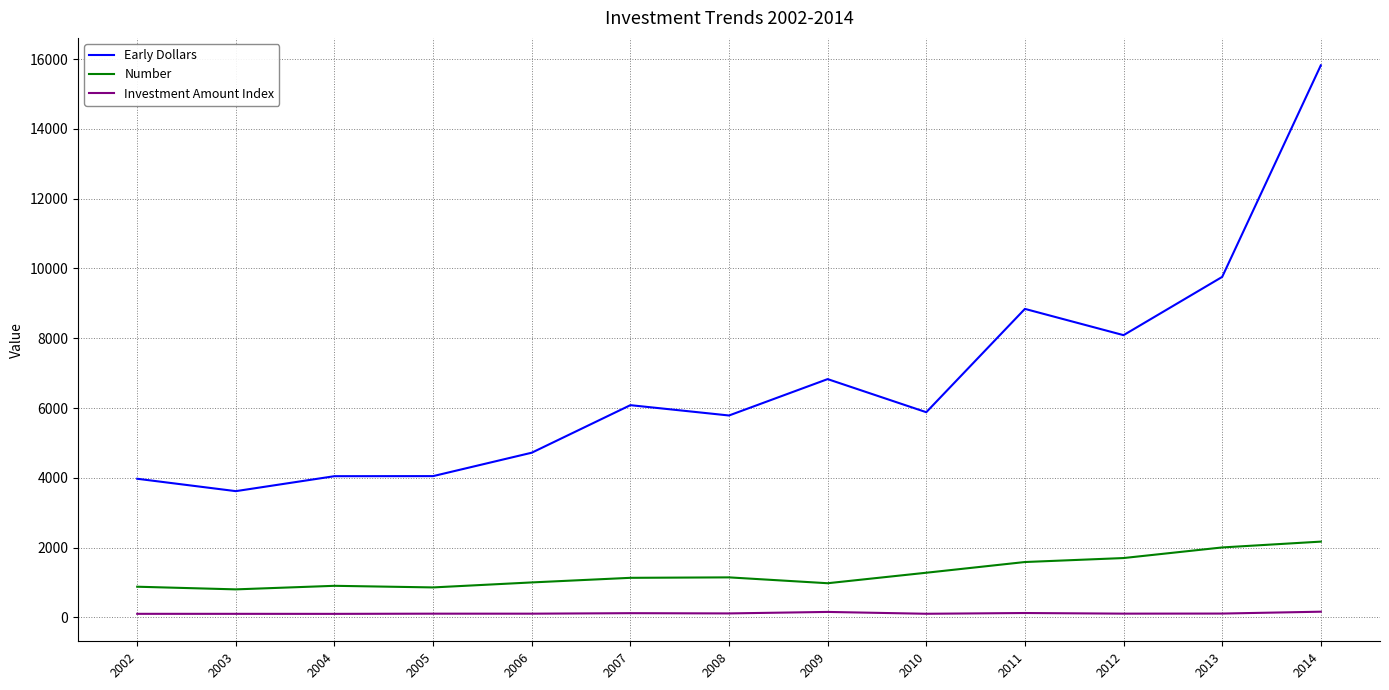

True or false: Investment Amount Index and Early Dollars cross at least once.

False